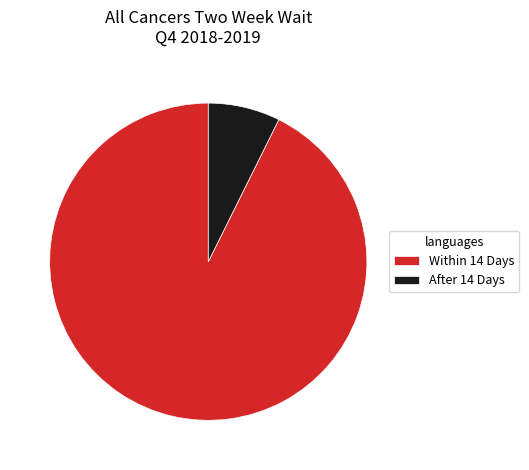

Is there any slice that represents more than half of the pie?

Yes